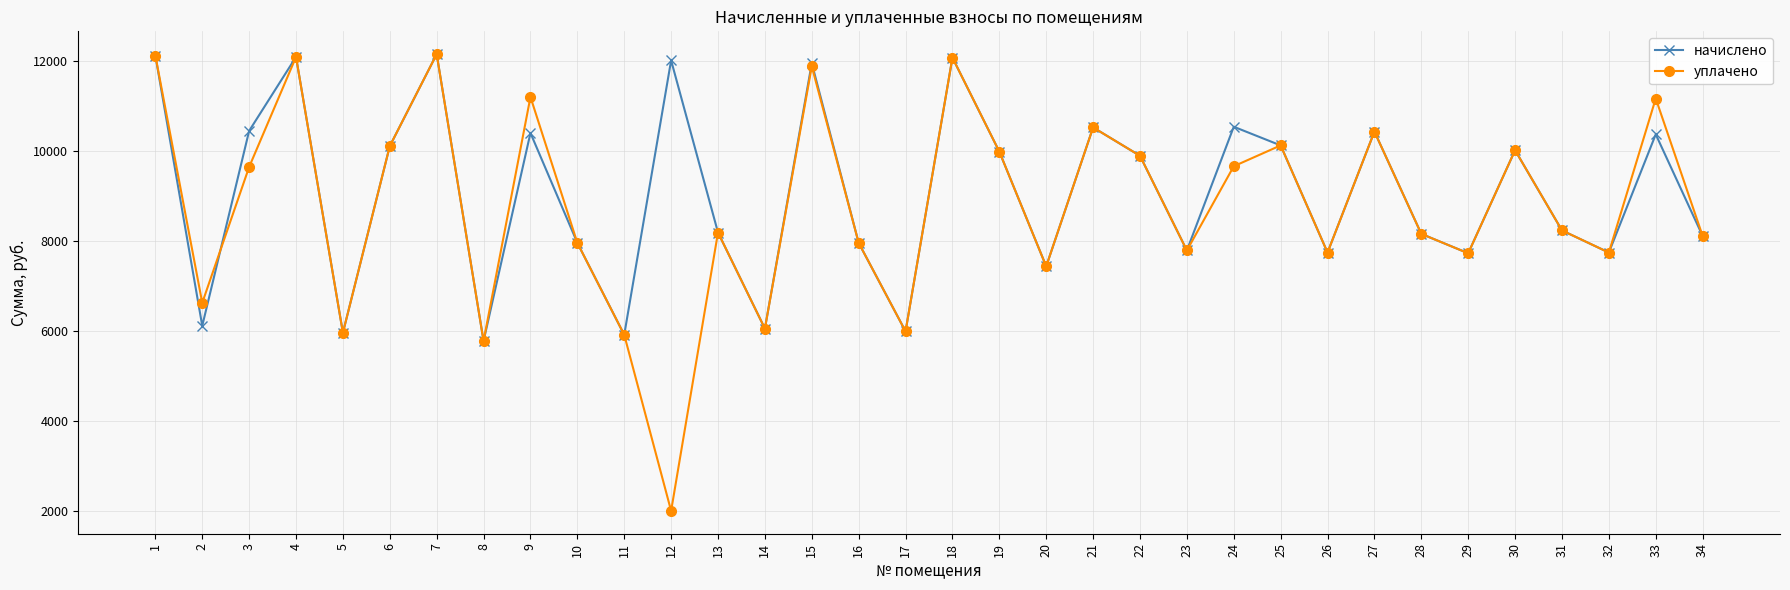

True or false: начислено has a value of 5913.6 at 11.

True